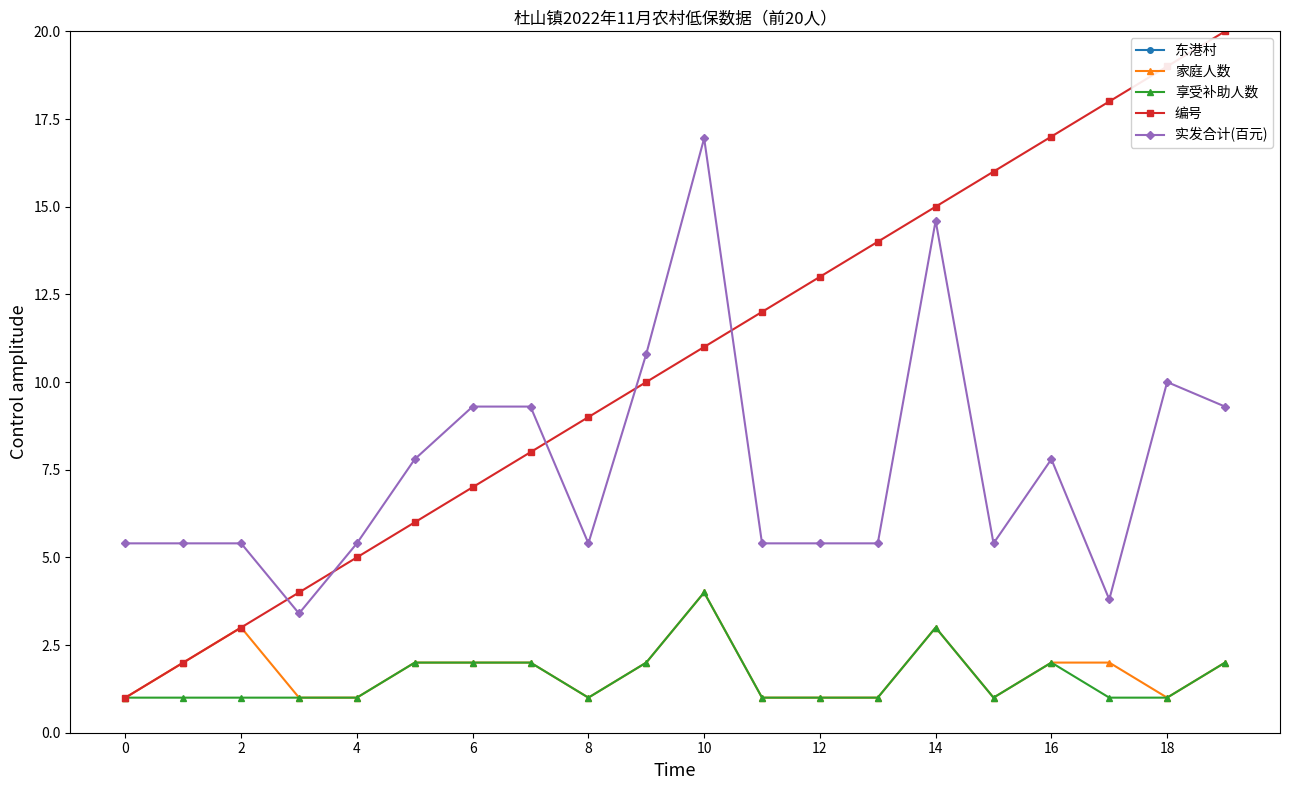

Rank the series by their maximum value, from highest to lowest.

东港村, 编号, 实发合计(百元), 家庭人数, 享受补助人数